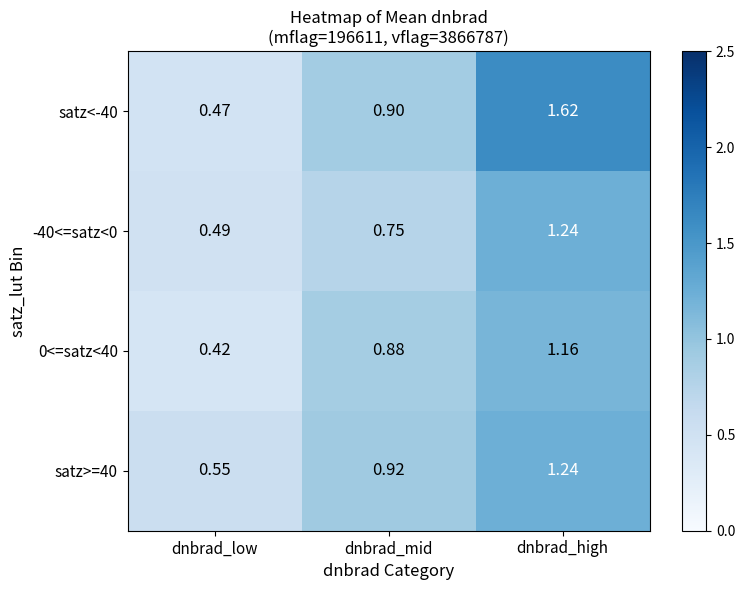

At dnbrad_mid, list the series in order from smallest to largest.

-40<=satz<0, 0<=satz<40, satz<-40, satz>=40